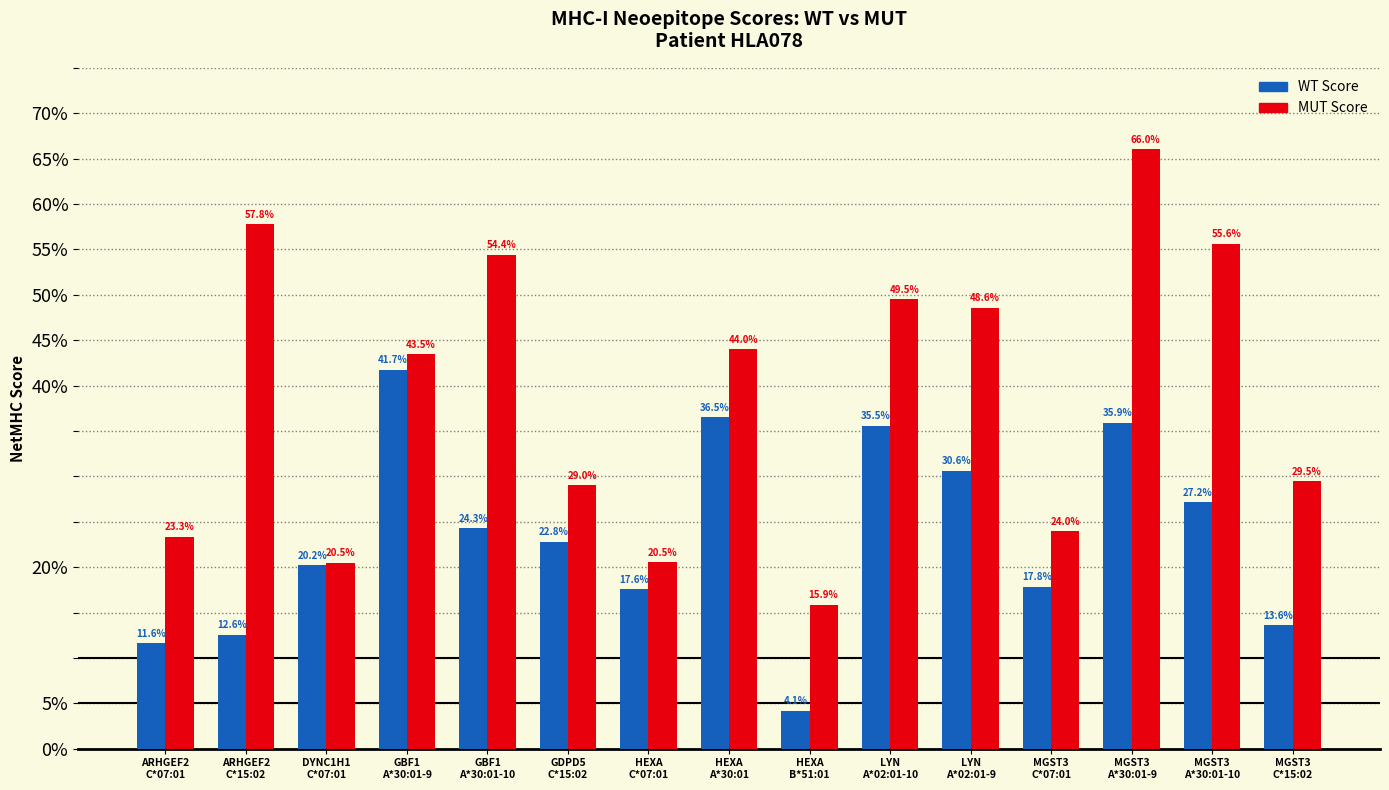

Between GBF1
A*30:01-9 and MGST3
A*30:01-10, which series saw the biggest shift?

WT Score